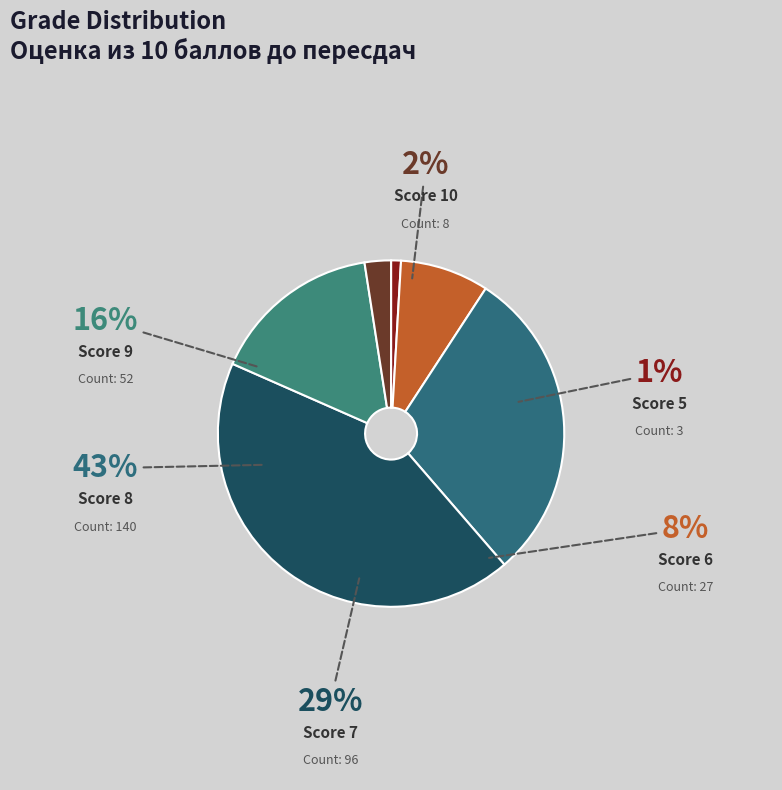

To the nearest percent, what portion does 10 represent?

2%